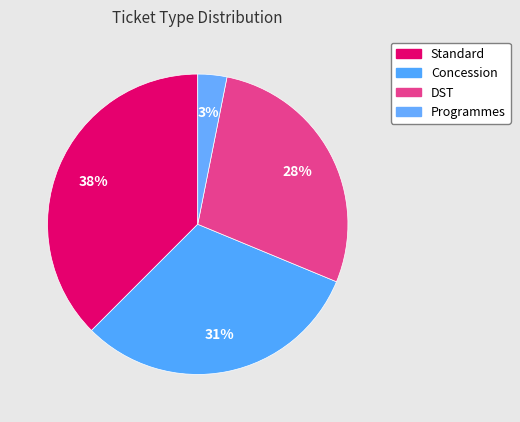

To the nearest percent, what is the difference between the DST and Programmes slice percentages?

25%